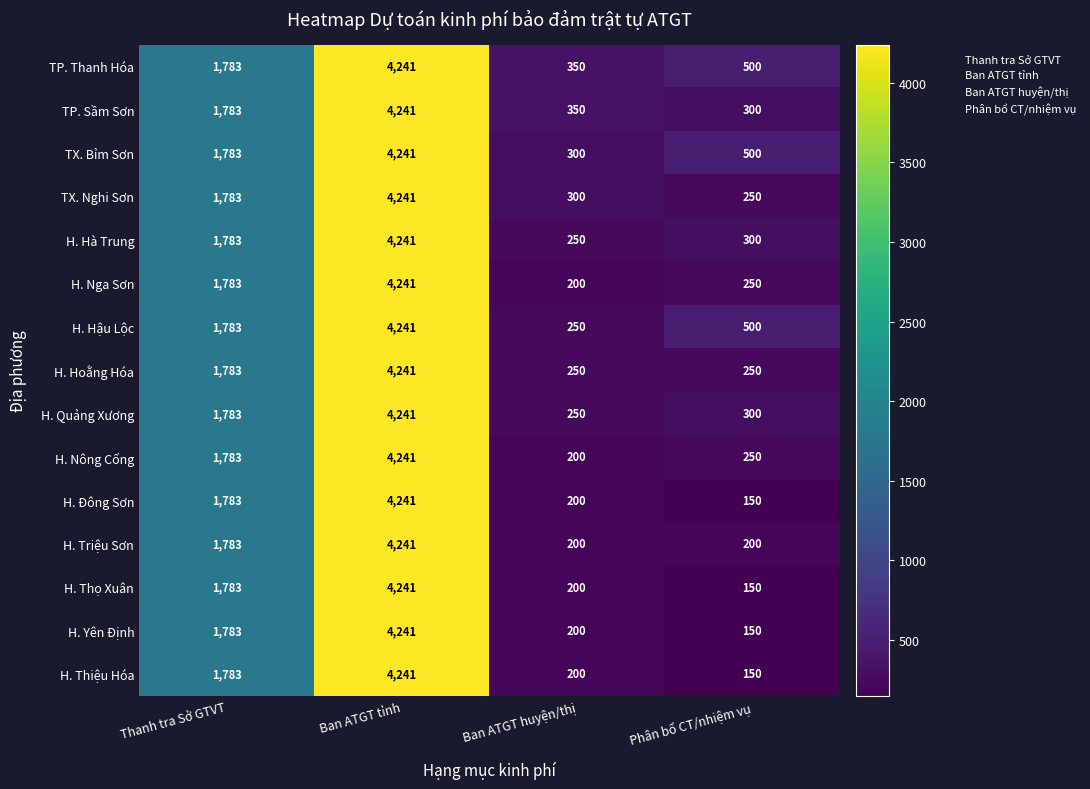

Where is TP. Thanh Hóa nearest to the value 2295?

Thanh tra Sở GTVT